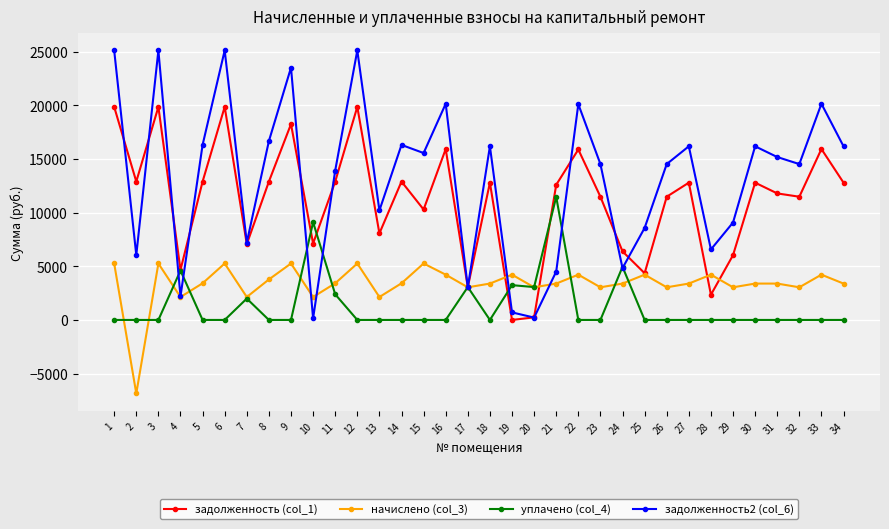

The value of задолженность (col_1) at 26 is 16288.2. True or false?

False